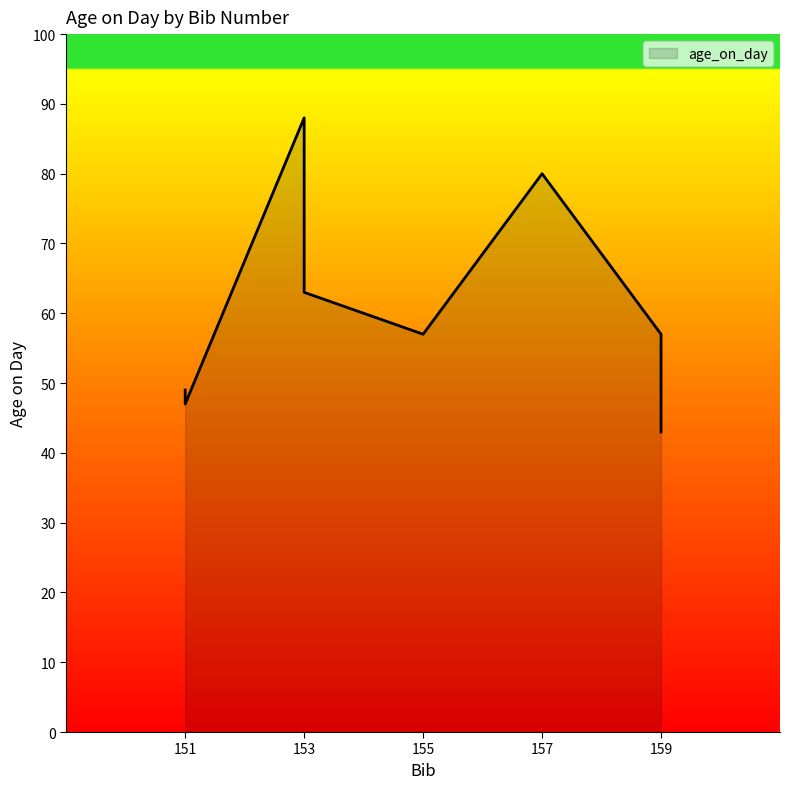

How many points are lower than both their immediate neighbors (excluding endpoints)?

1